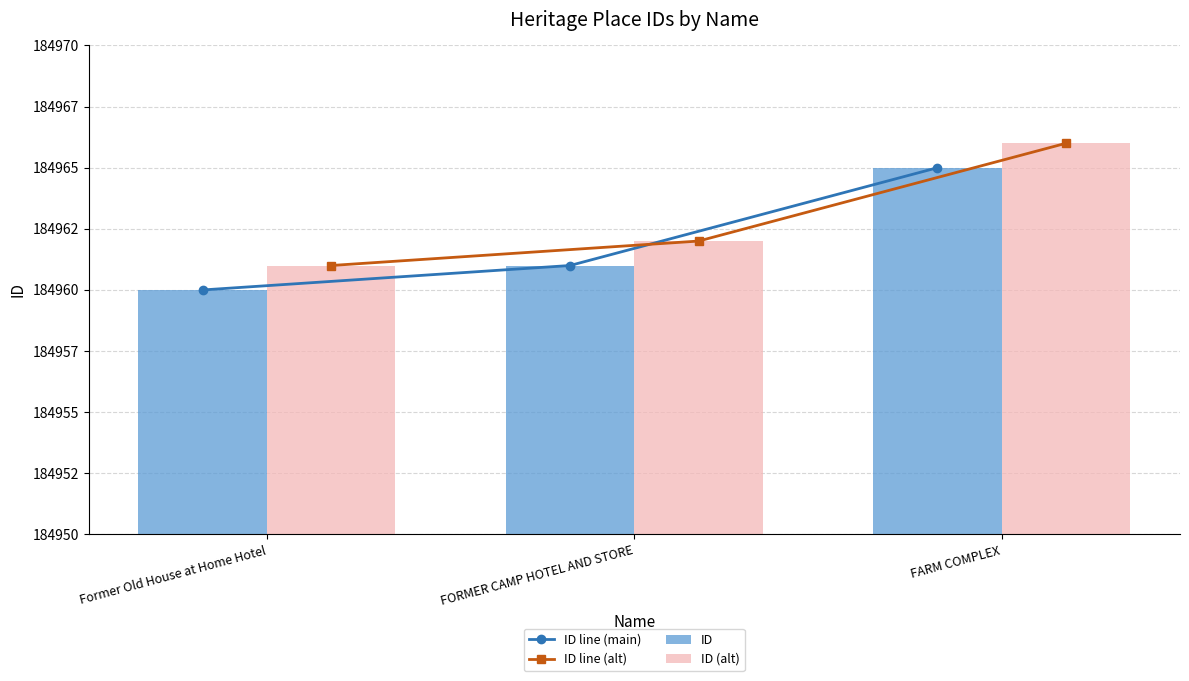

Rank the series at Former Old House at Home Hotel from lowest to highest value.

ID line (main), ID, ID line (alt), ID (alt)